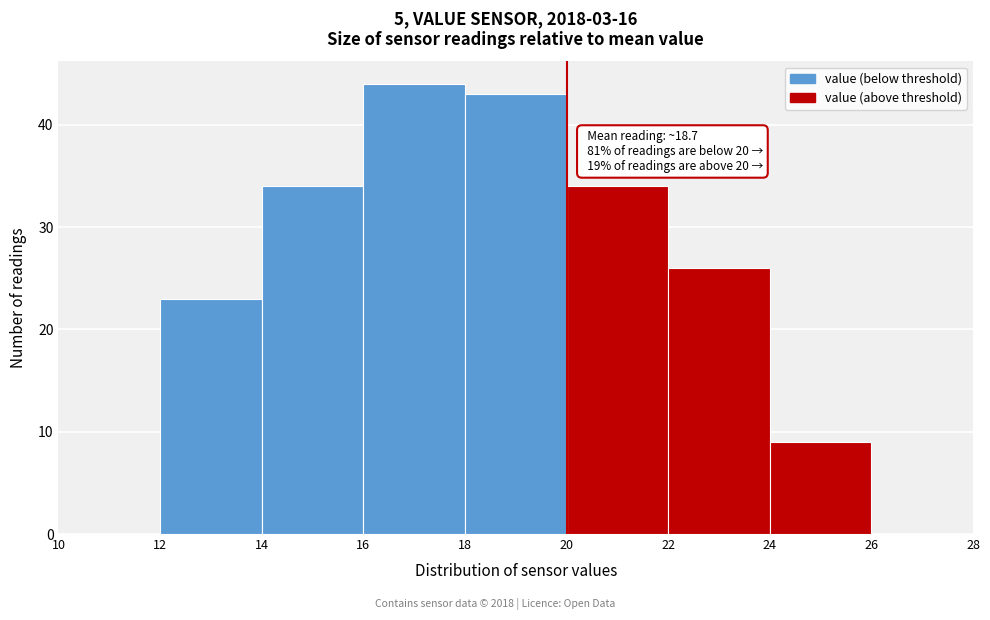

Which range on the x-axis has the tallest bar?

16 to 18